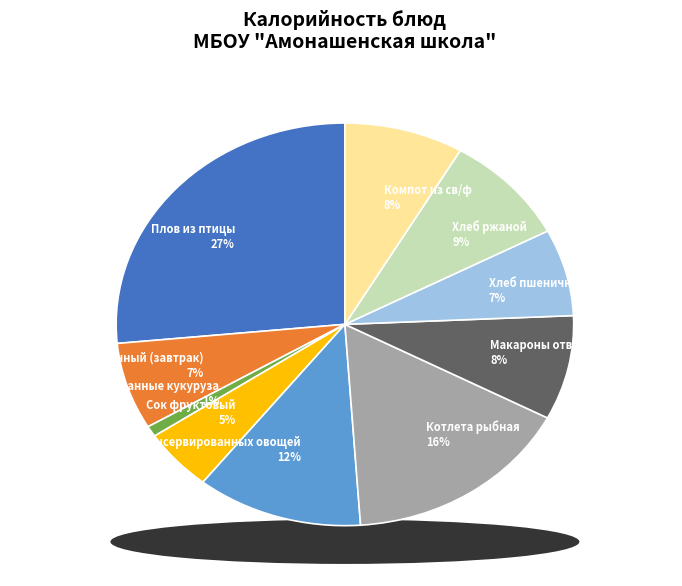

Is it true that Котлета рыбная is 25% of the pie?

False